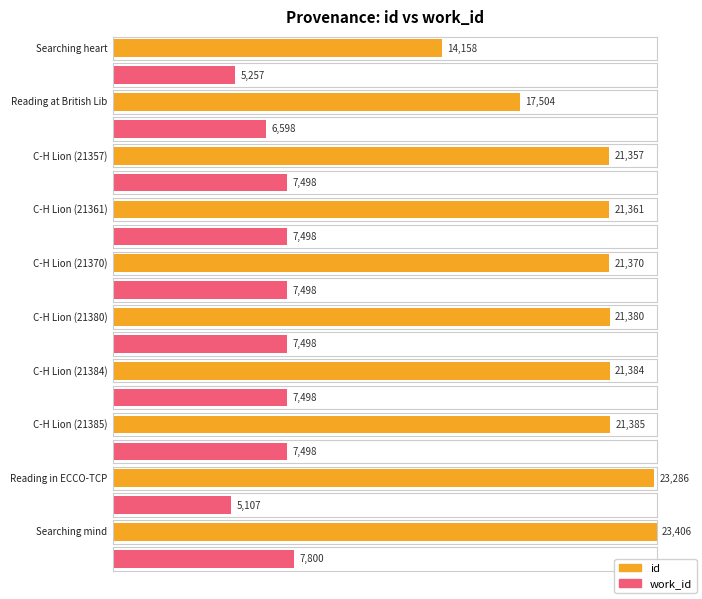

What is the label of the 6th bar from the right?

C-H Lion (21370)